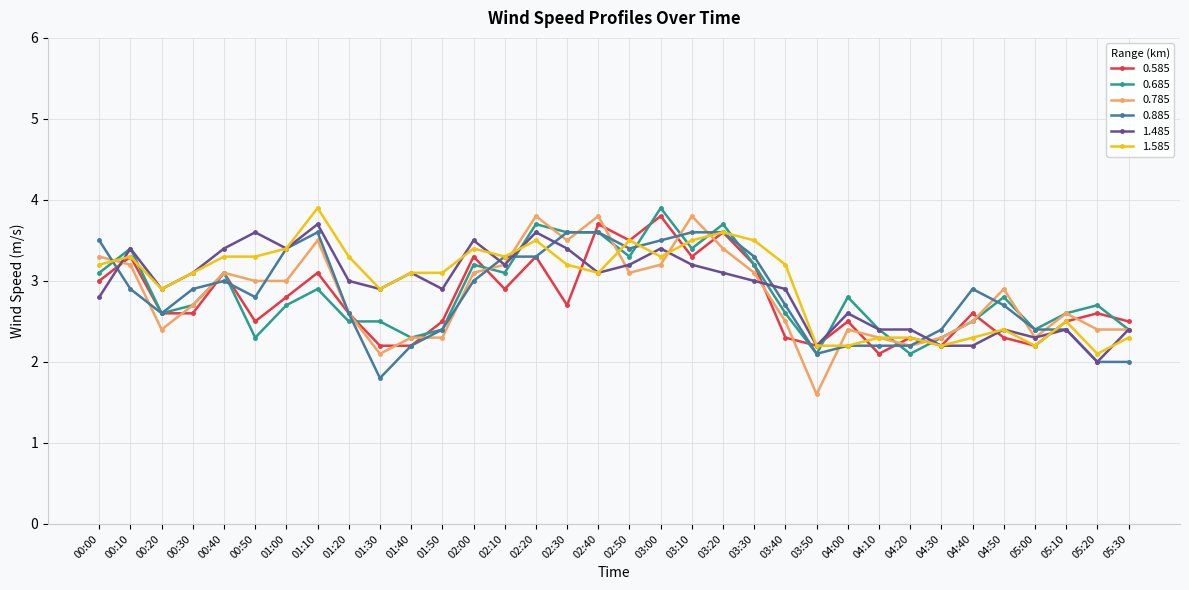

True or false: 1.485 has more than 2 points higher than both neighbors.

True